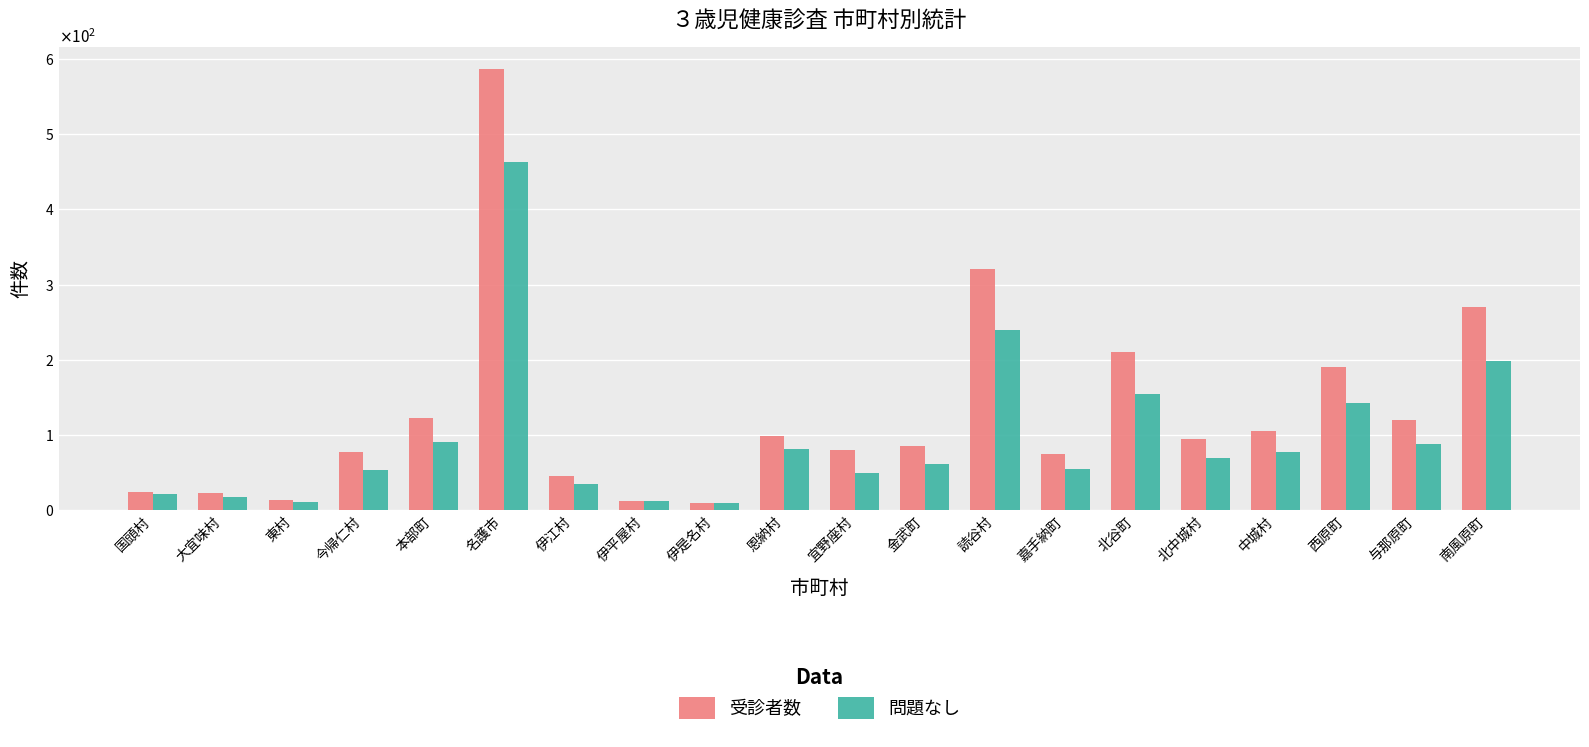

Is the value of 問題なし at 北中城村 greater than the value of 受診者数 at 南風原町?

No